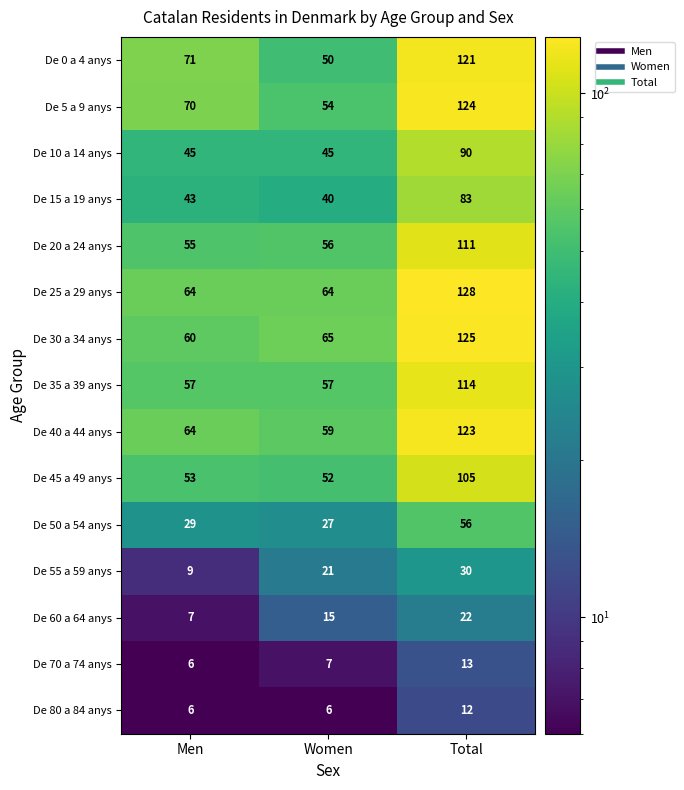

What is the difference between the De 80 a 84 anys values at Men and Total?

6